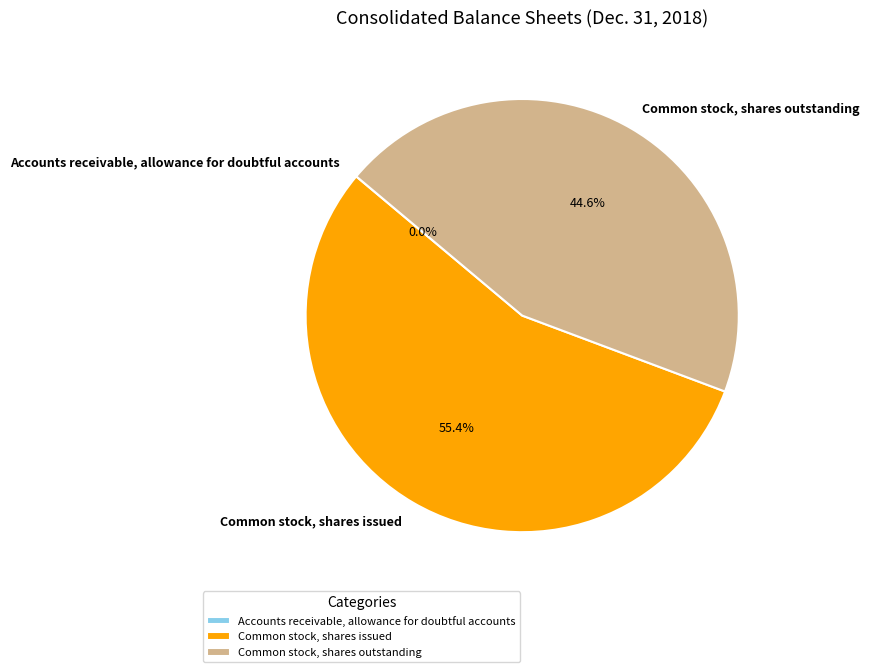

Does Common stock, shares issued represent more than half of the total?

Yes